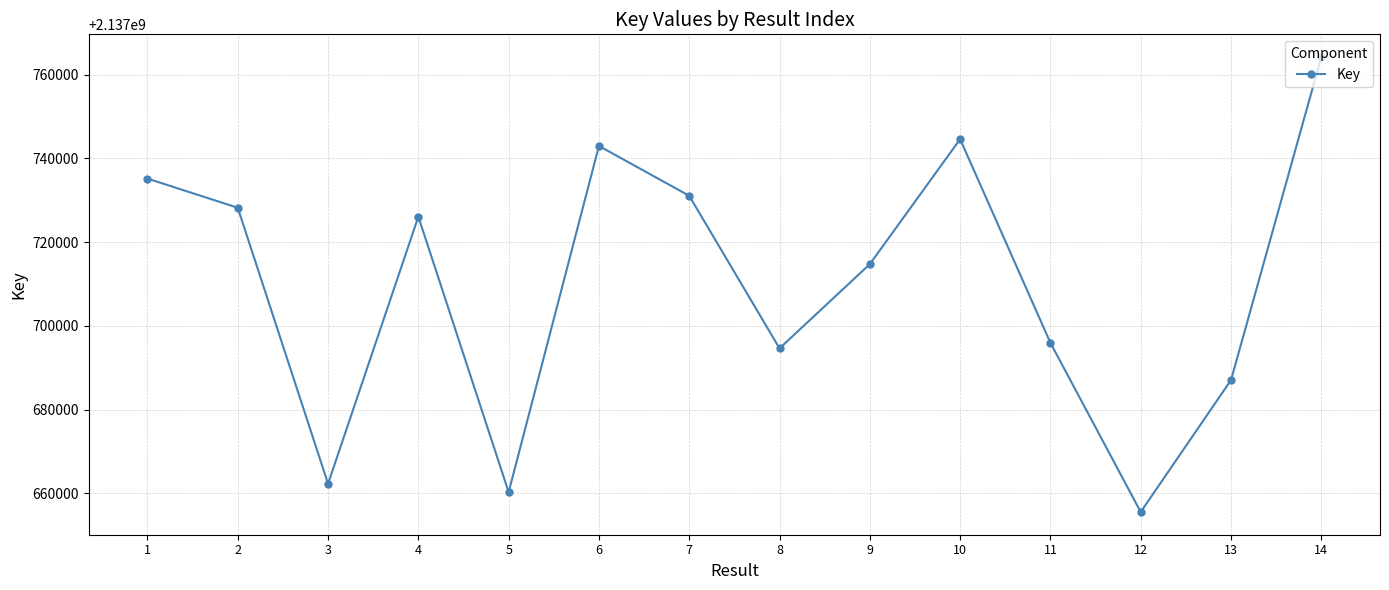

Is this an area chart (filled region under the line)?

No